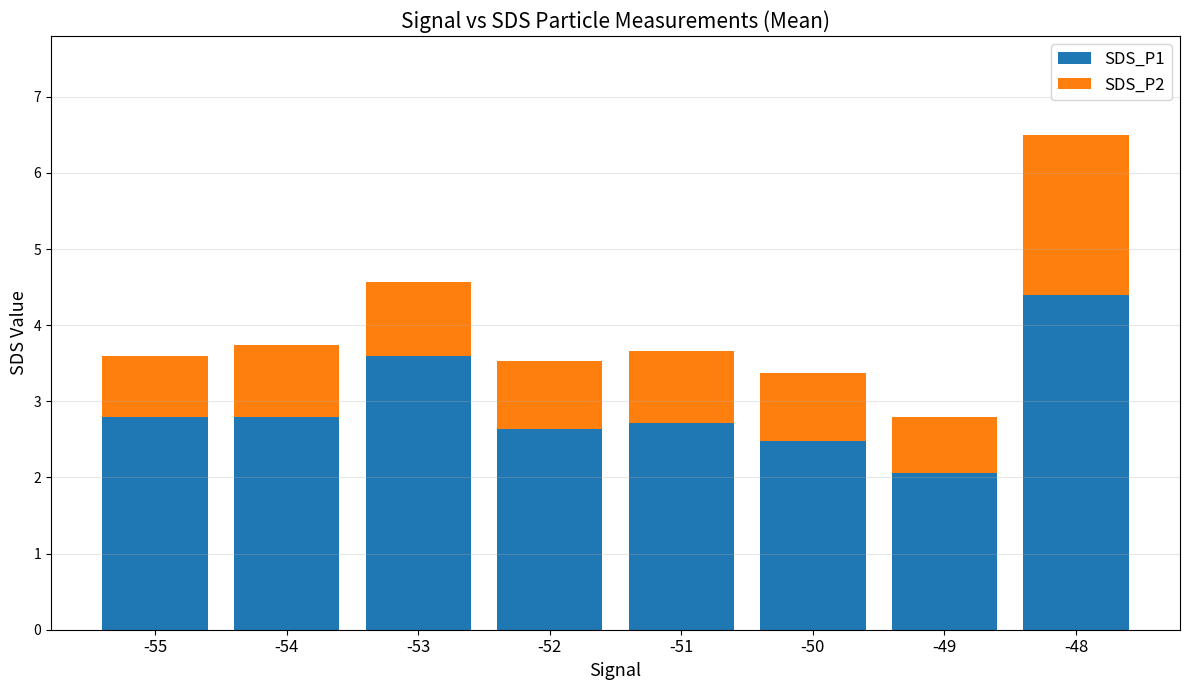

Is it true that SDS_P1 equals 1.4 at -50?

False